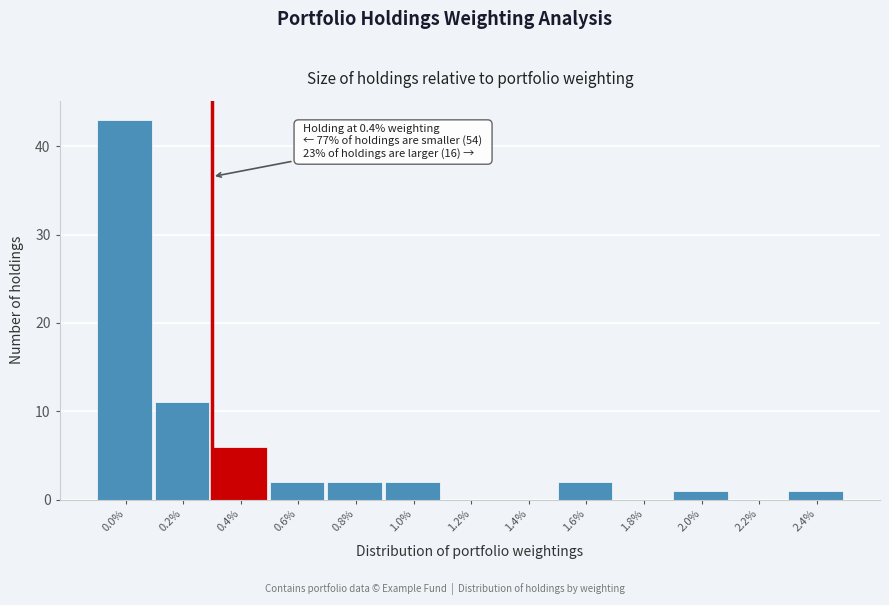

Reading left to right, extract all data points from this chart.

0.0%=43	0.2%=11	0.4%=6	0.6%=2	0.8%=2	1.0%=2	1.2%=0	1.4%=0	1.6%=2	1.8%=0	2.0%=1	2.2%=0	2.4%=1